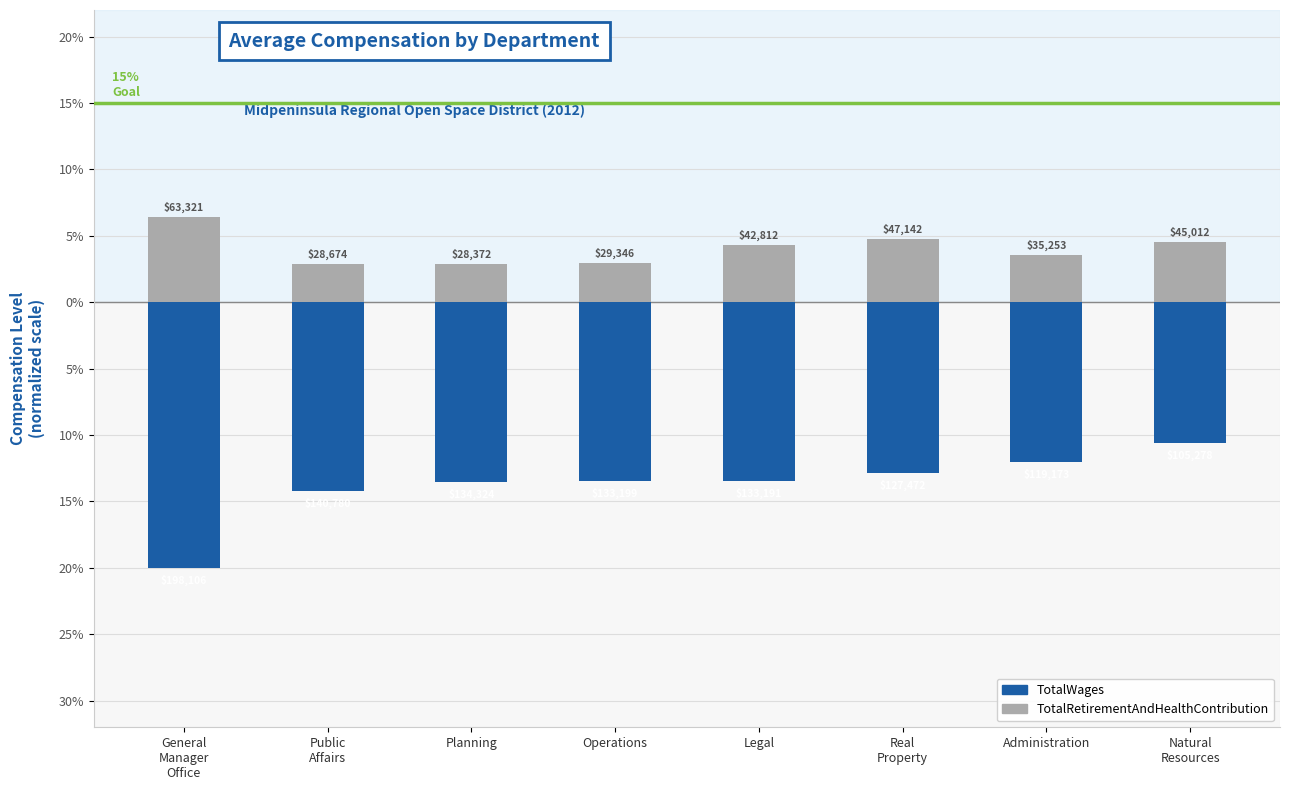

At Administration, list the series in order from smallest to largest.

TotalWages, TotalRetirementAndHealthContribution